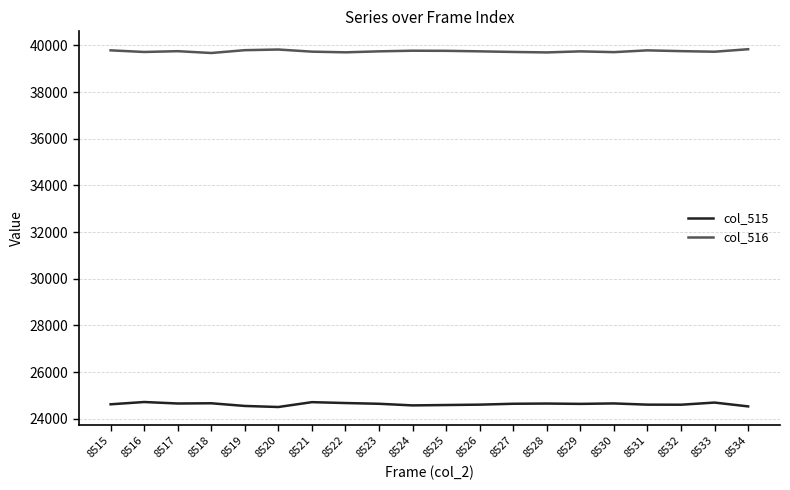

Which series has the largest range (max minus min)?

col_515